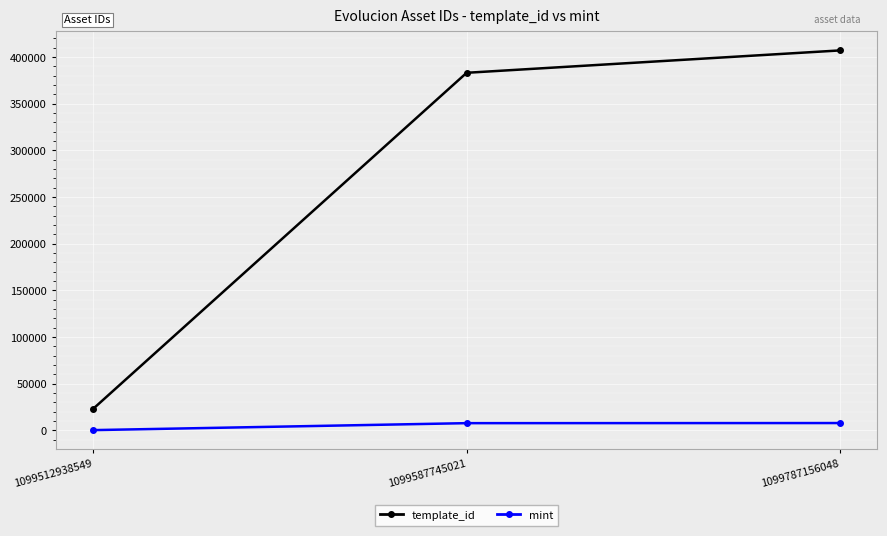

Is it true that template_id equals 282269 at 1099787156048?

False